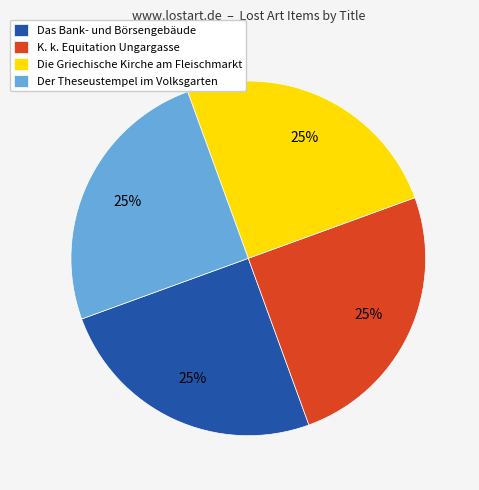

Approximately how many times larger is the value at Das Bank- und Börsengebäude compared to Die Griechische Kirche am Fleischmarkt?

1.0